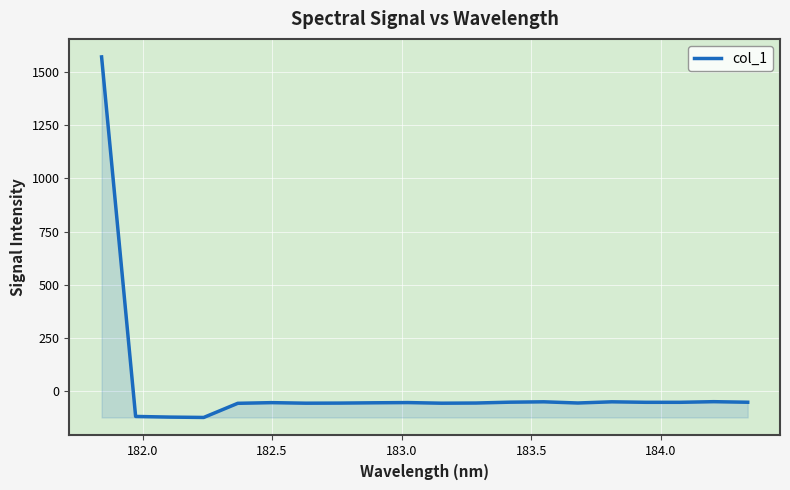

What is the maximum value shown in the chart?

1570.6